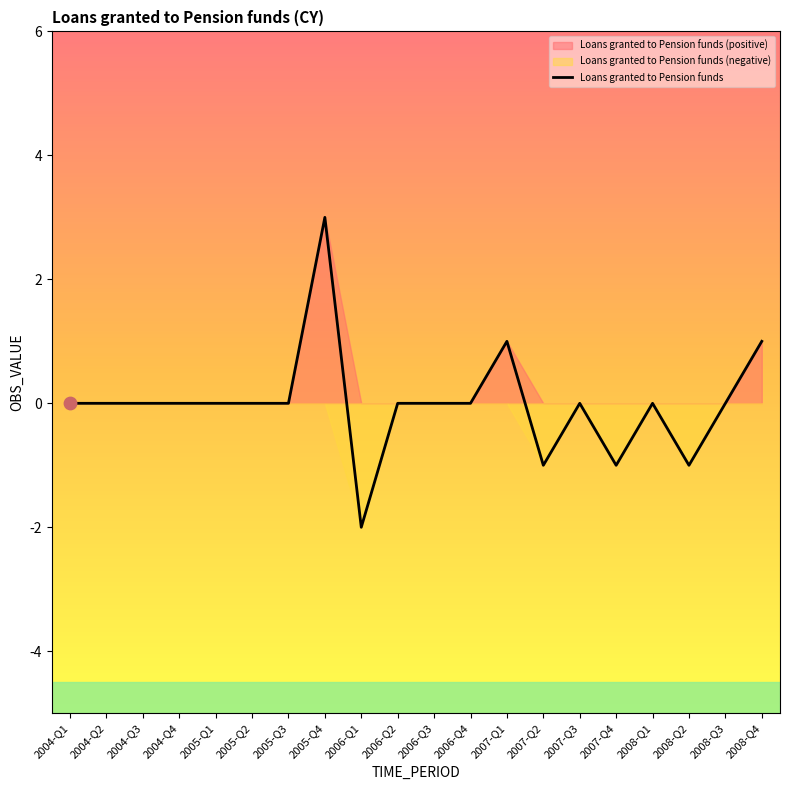

Which has a higher value, 2004-Q2 or 2008-Q2?

2004-Q2